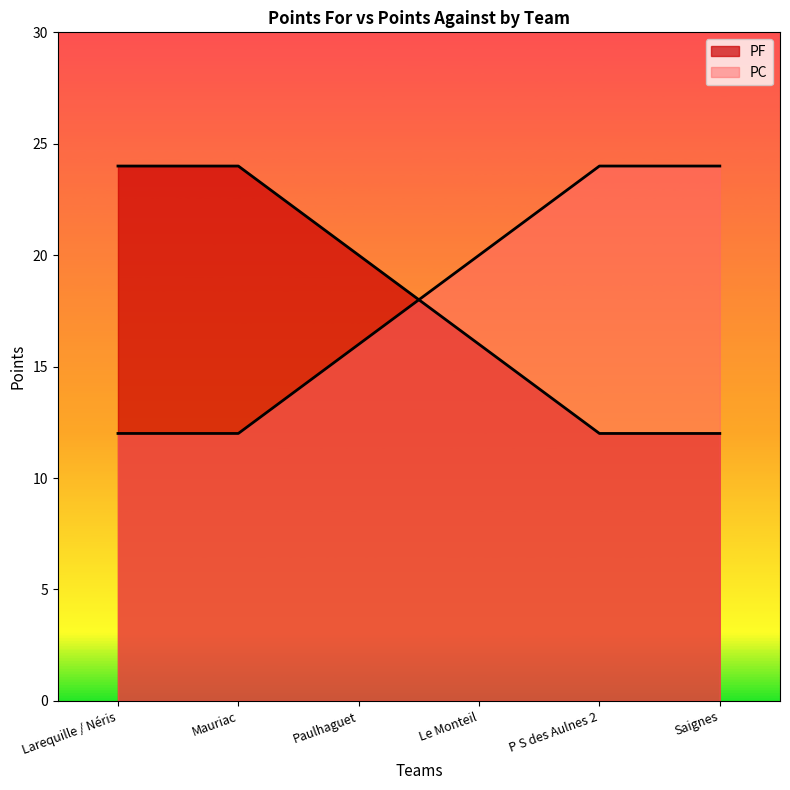

List the series in order of their peak value, highest first.

PF, PC